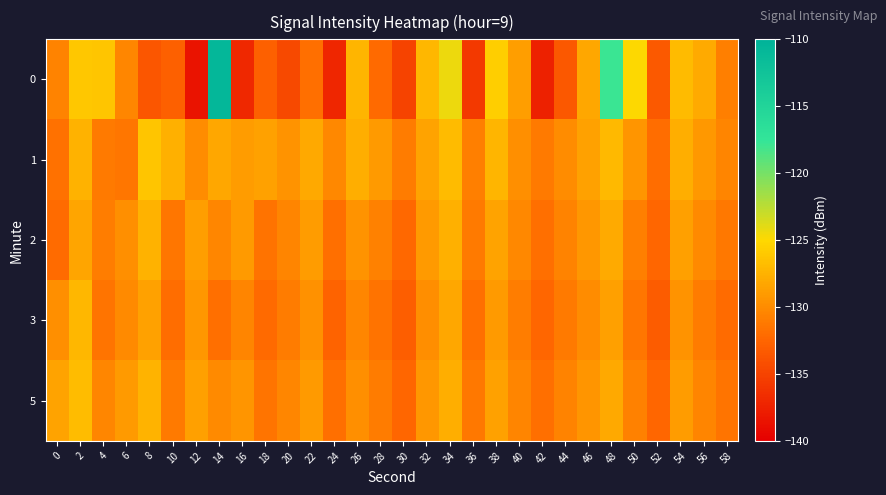

Which label corresponds to the smallest value in the chart?

12